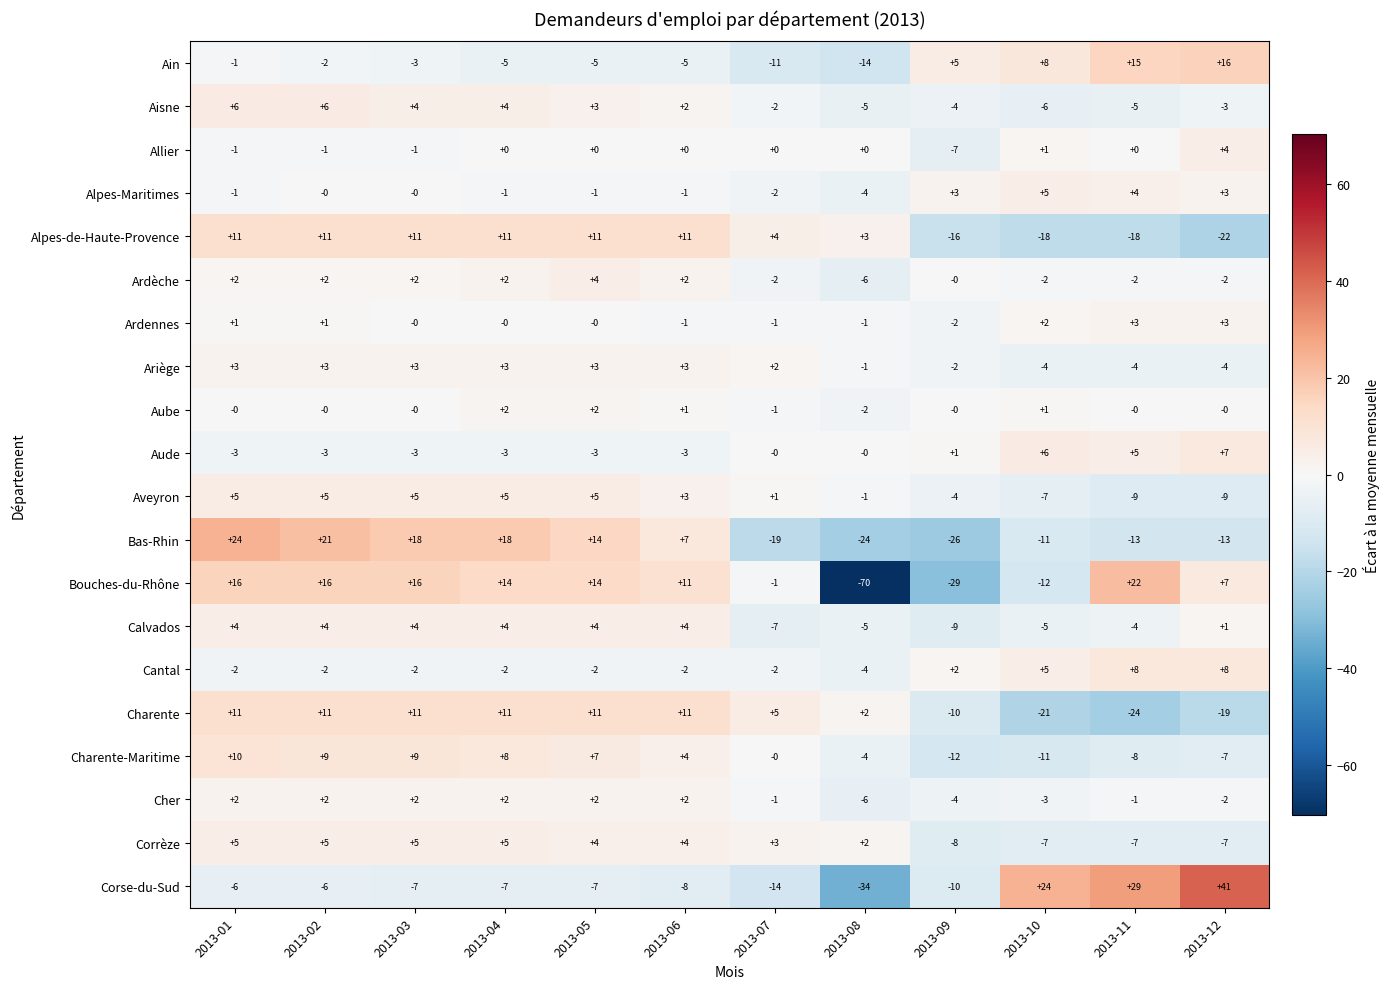

Which category has the lowest value in the Alpes-Maritimes series?

2013-08